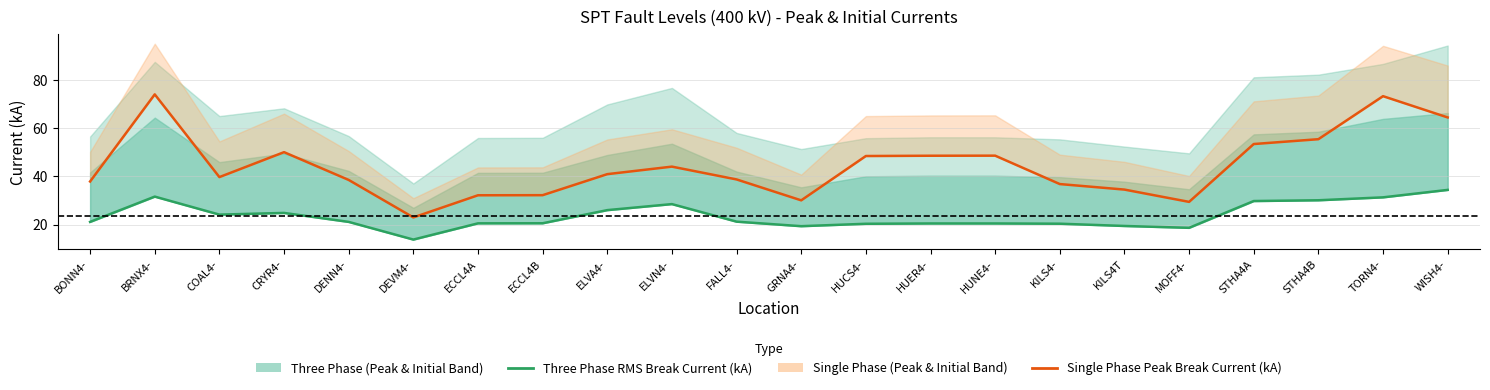

What is the difference between the maximum and minimum values in the Three Phase RMS Break Current (kA) series?

20.6